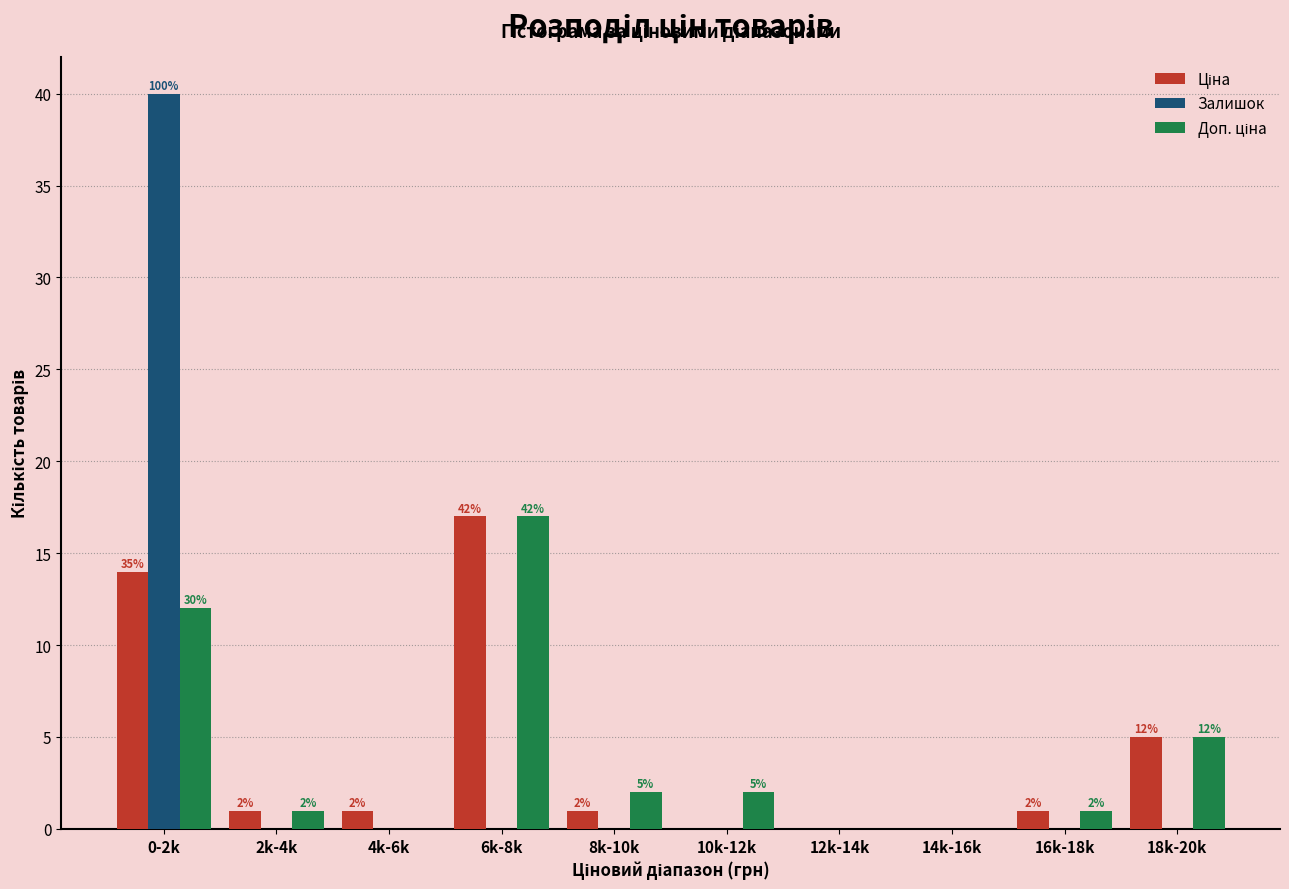

What is the maximum value shown in the chart?

40